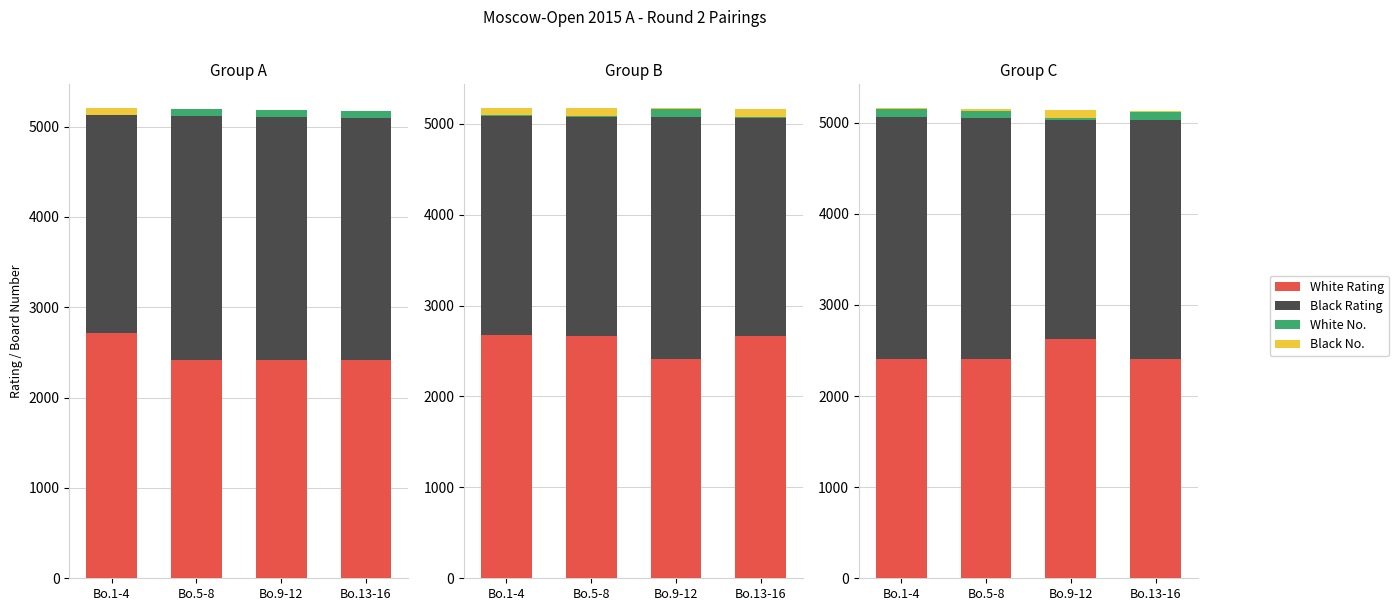

At which category is the sum across all series the highest?

Bo.1-4